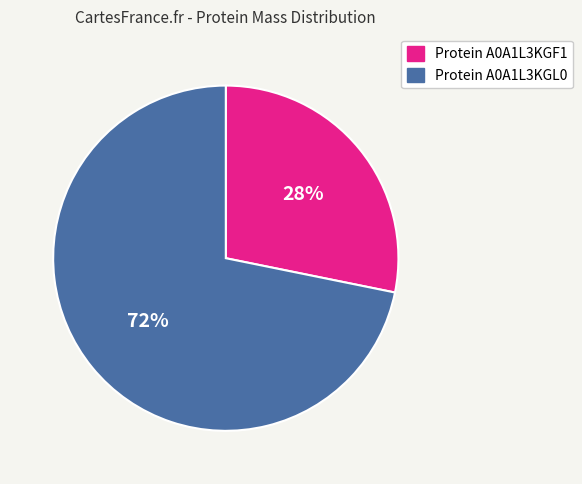

To the nearest percent, what is the difference between the largest and smallest slice percentages?

44%